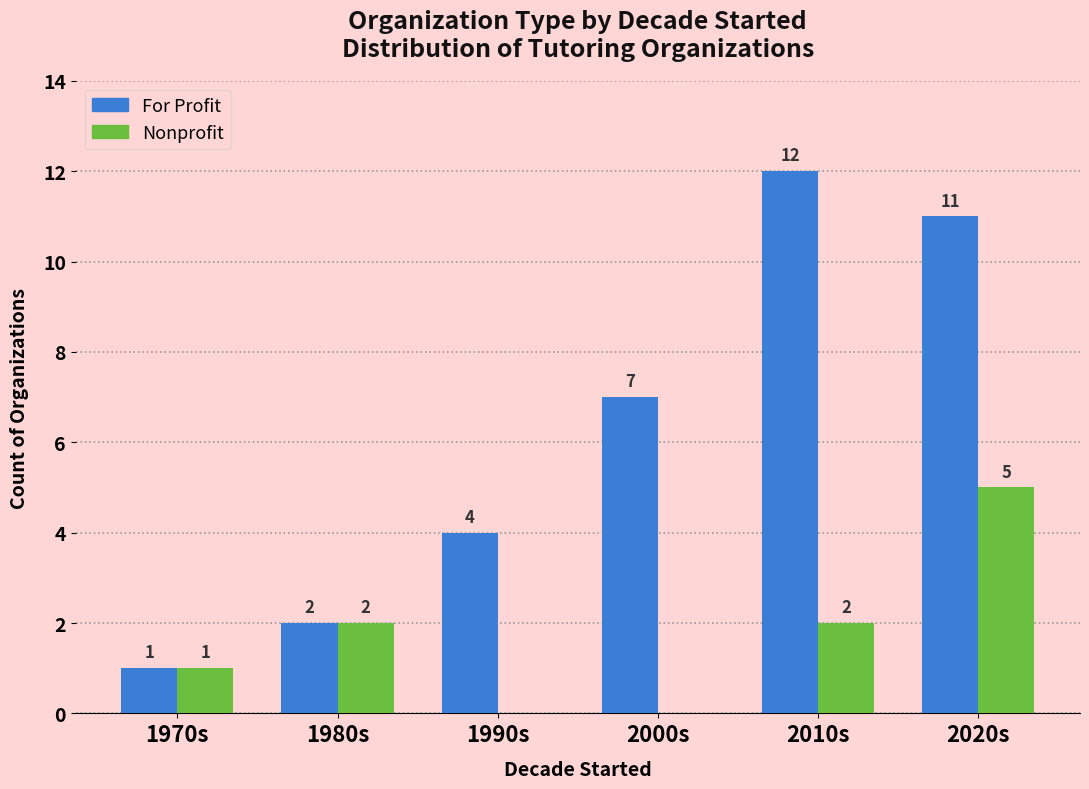

Between 1970s and 2010s, which series saw the biggest shift?

For Profit